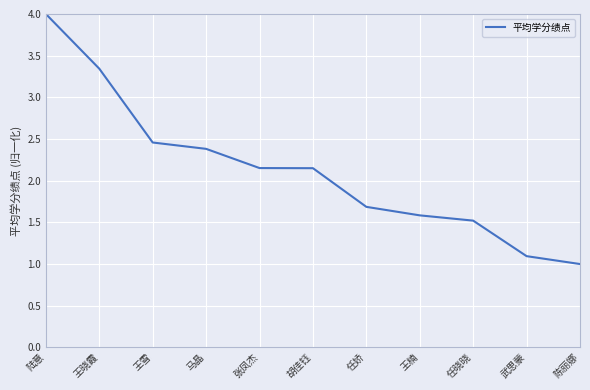

What position from the right is 王雪?

9